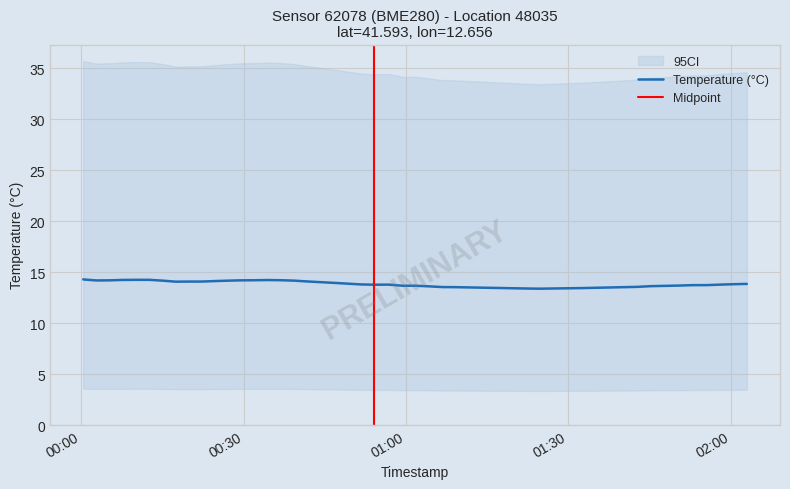

What position from the right is 2022-10-15T01:01:51?

17